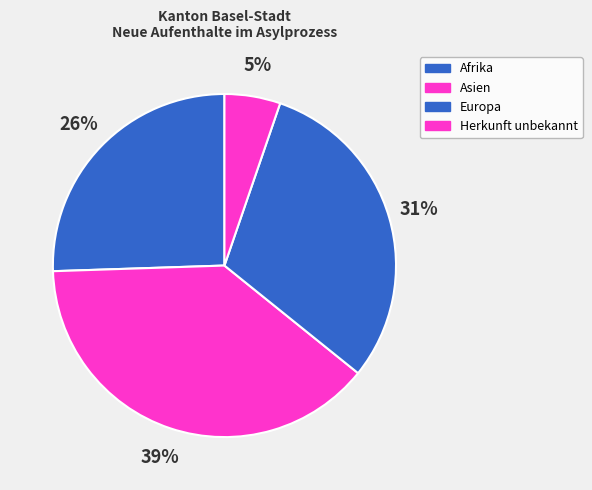

Which slice is the largest?

Asien